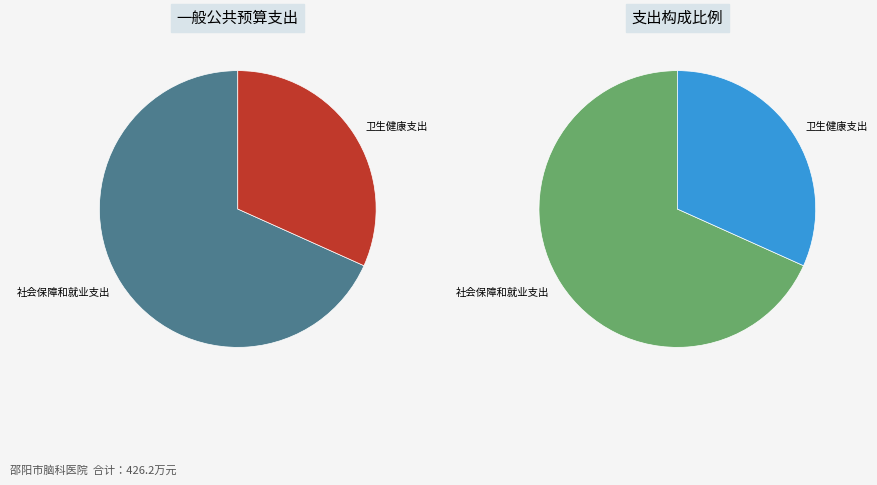

Which slice is the largest?

社会保障和就业支出